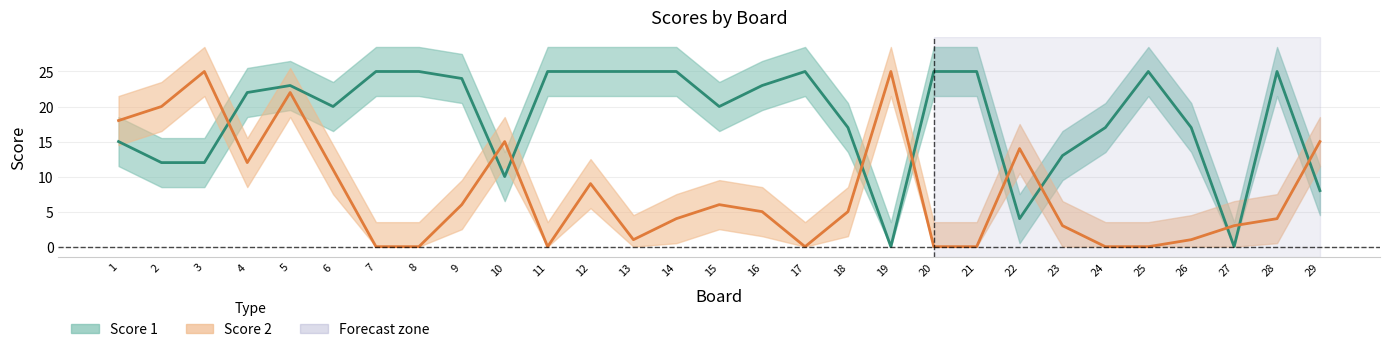

Between which two adjacent categories do Score 2 and Score 1 first intersect?

3 and 4